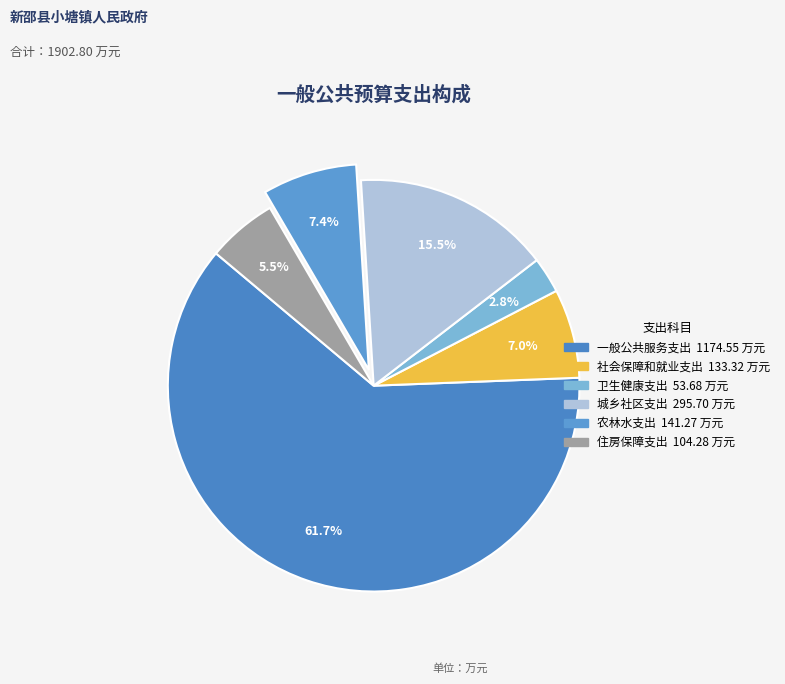

What percentage is the 一般公共服务支出 slice, to the nearest percent?

62%